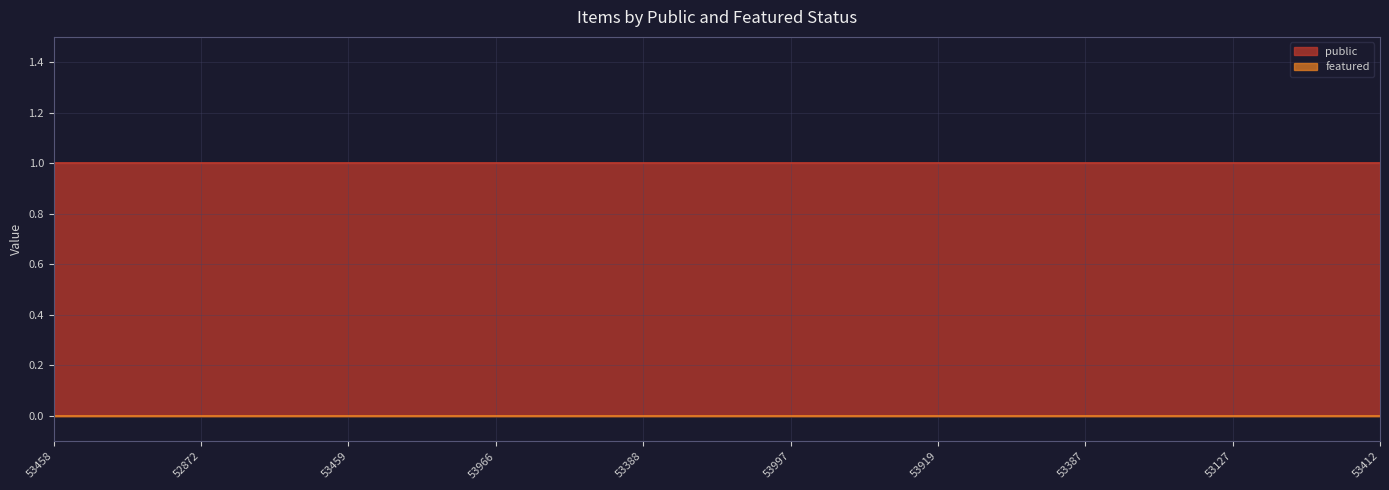

True or false: public has more than 0 points higher than both neighbors.

False